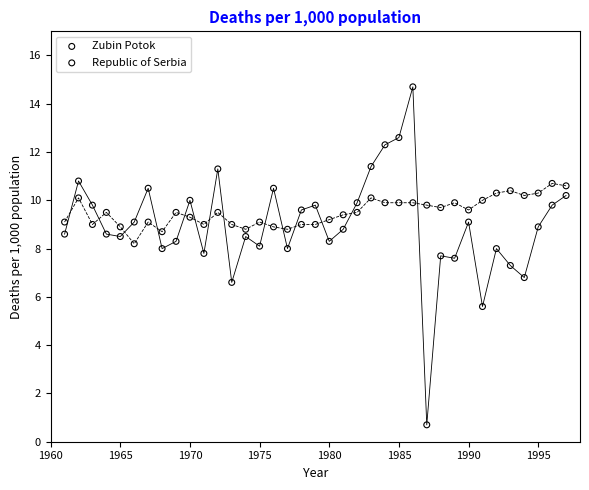

What is the X range (max minus min) for the scatter plot?

36.0